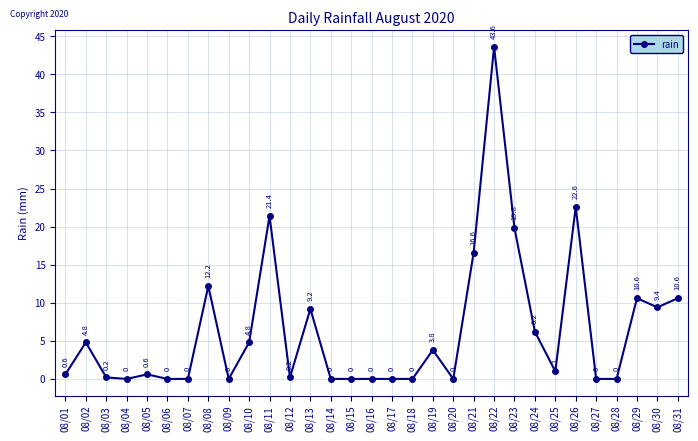

Does the chart display data point markers on the line(s)?

Yes